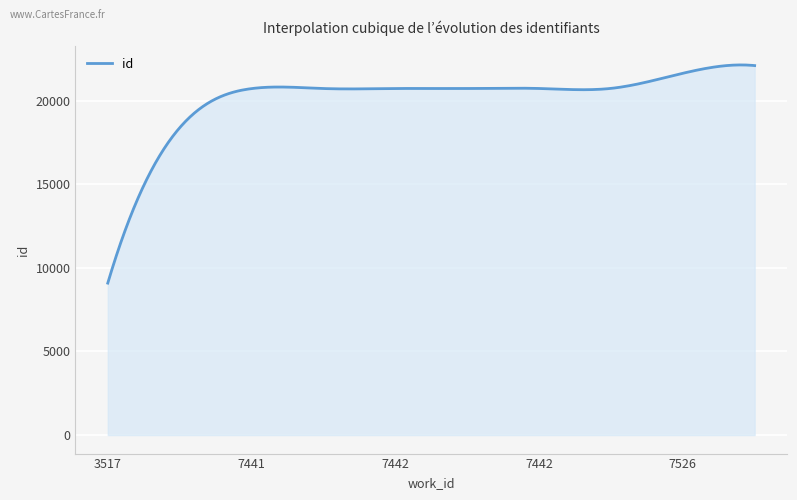

What is the difference between the maximum and minimum values?

13046.4